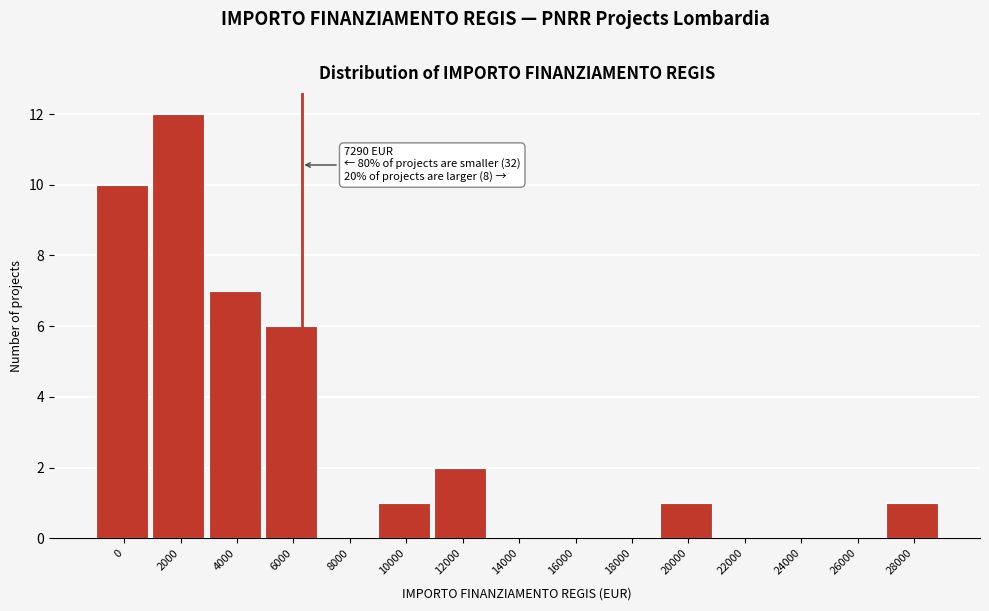

Reading left to right, list all the values displayed in this chart.

0=10	2000=12	4000=7	6000=6	8000=0	10000=1	12000=2	14000=0	16000=0	18000=0	20000=1	22000=0	24000=0	26000=0	28000=1